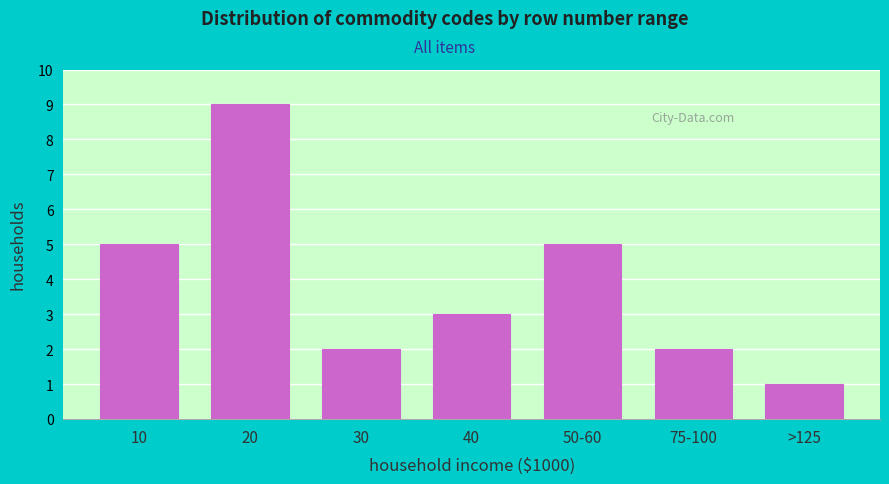

Reading left to right, list all the values displayed in this chart.

10=5	20=9	30=2	40=3	50-60=5	75-100=2	>125=1